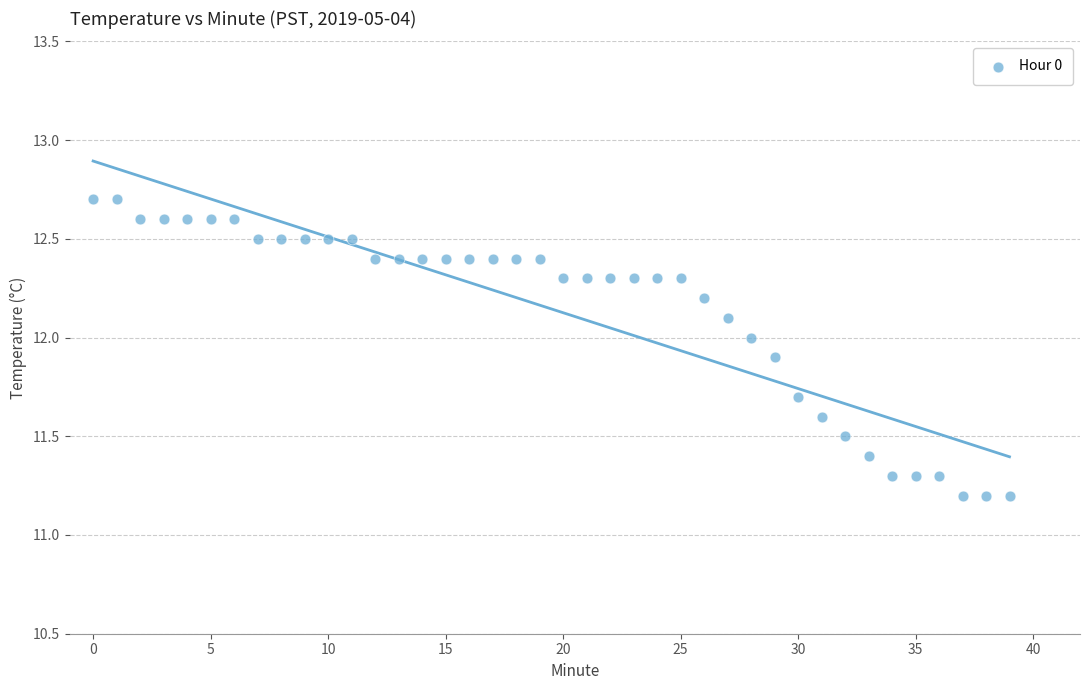

What is the range of Y values (max minus min)?

1.5